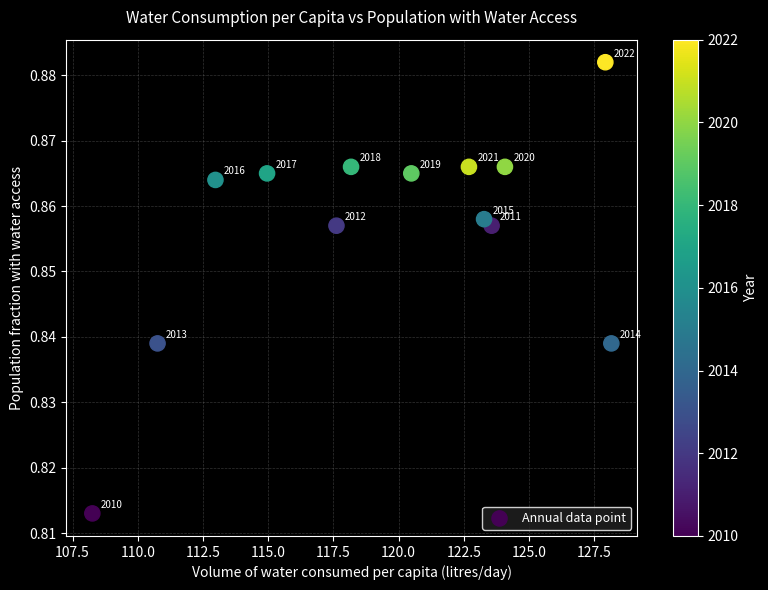

What is the range of X values (max minus min)?

19.9